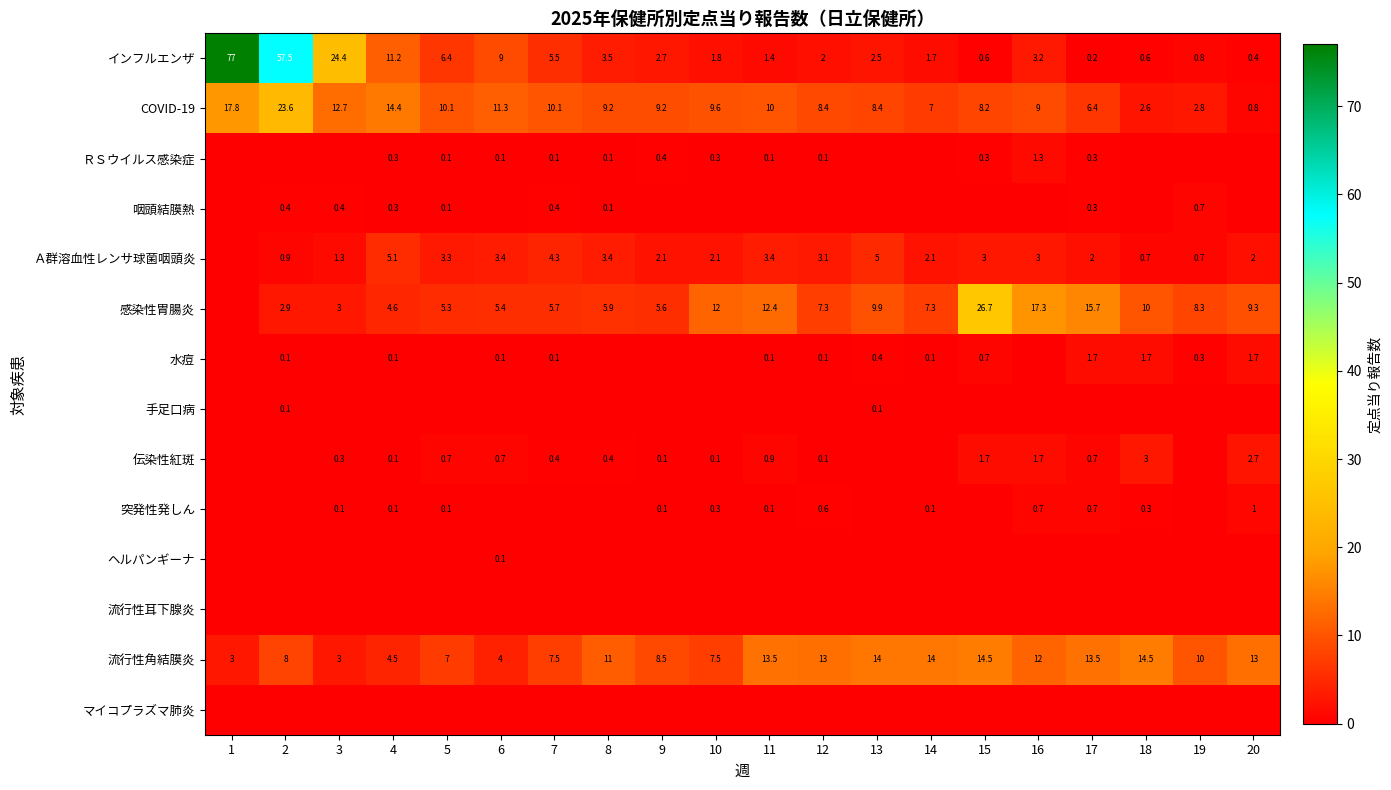

Which has a higher value, 1 or 20?

1